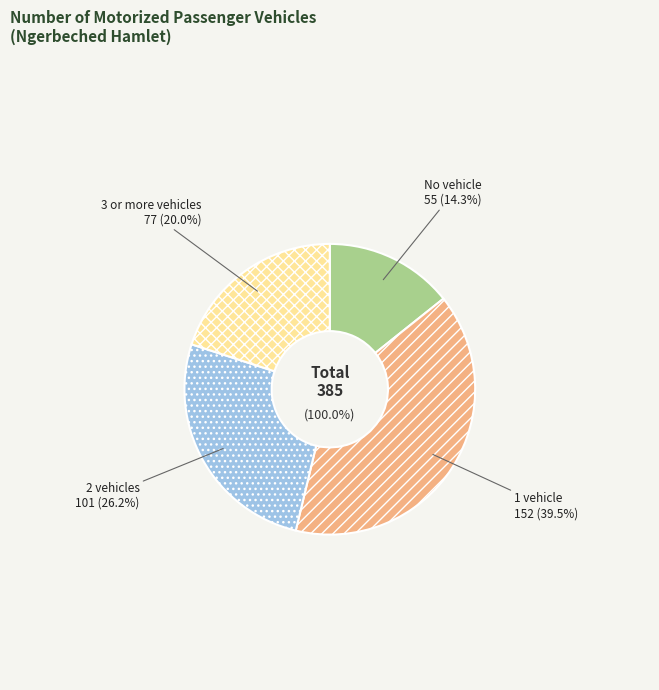

True or false: 1 vehicle accounts for 39% of the total.

True